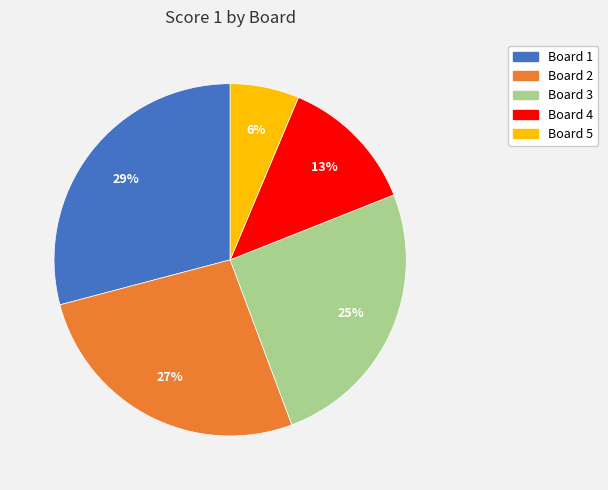

What is the ratio of the value at Board 5 to the value at Board 2?

0.2